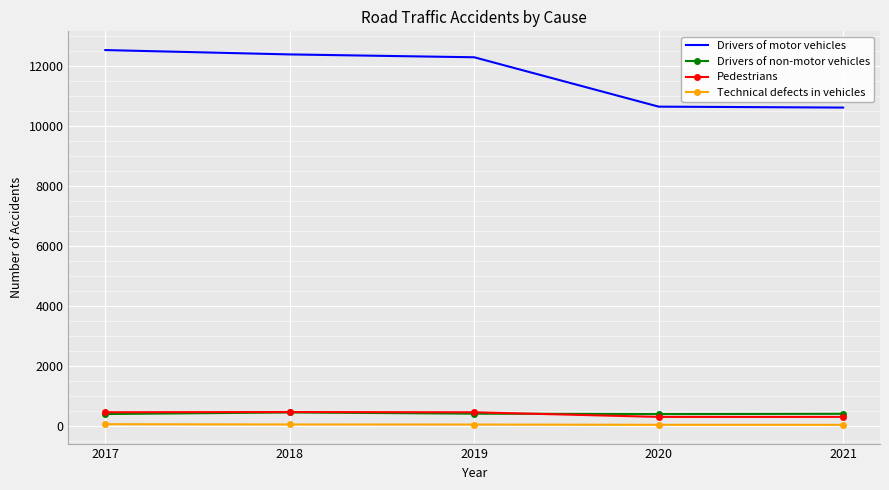

What is the difference between the maximum and minimum values in the Technical defects in vehicles series?

22